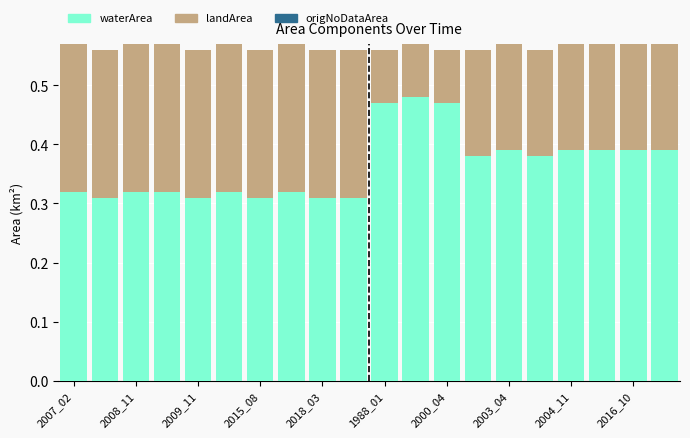

What is the sum of all waterArea values?

7.3